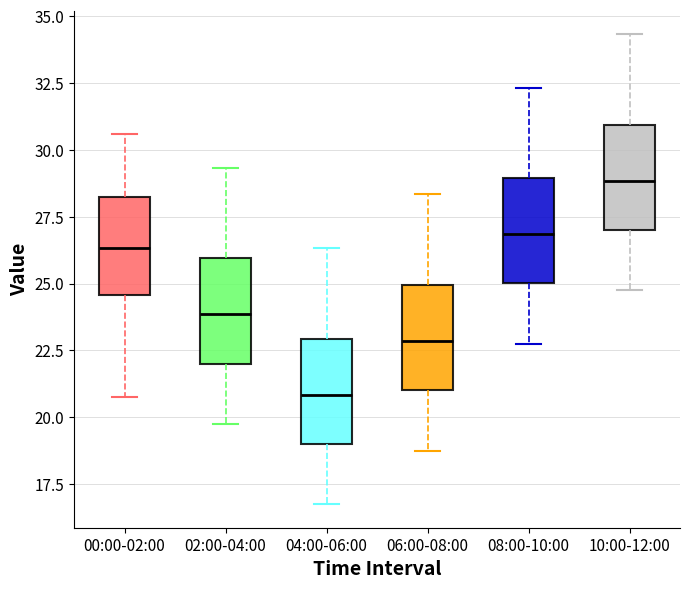

Which box has the lowest median line?

04:00-06:00